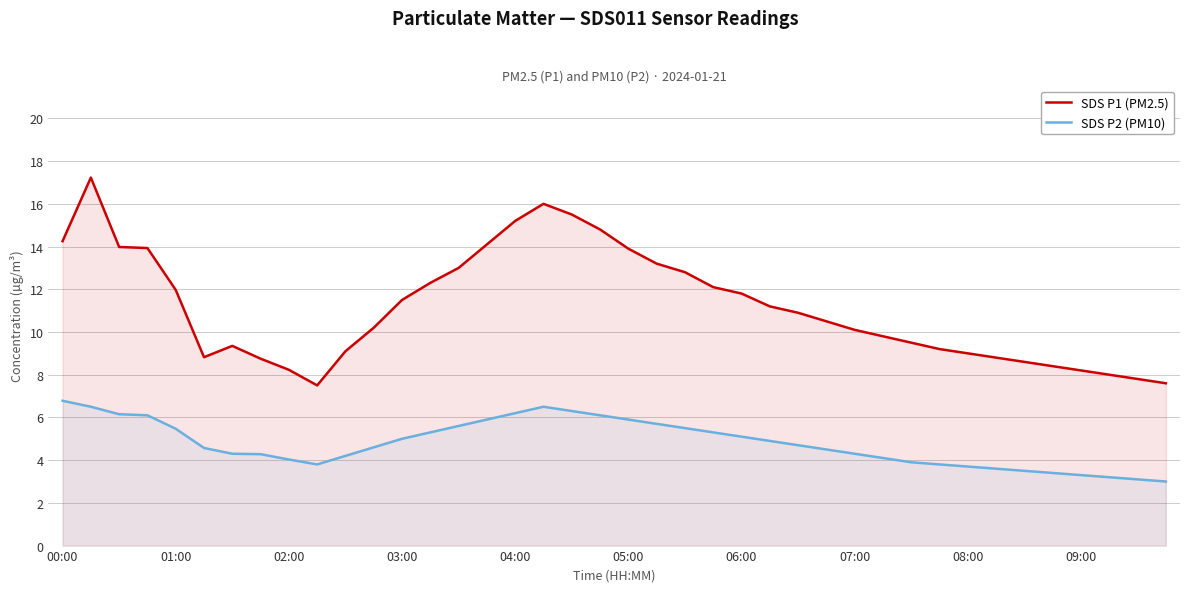

What is the total value across all series at 14?

18.6